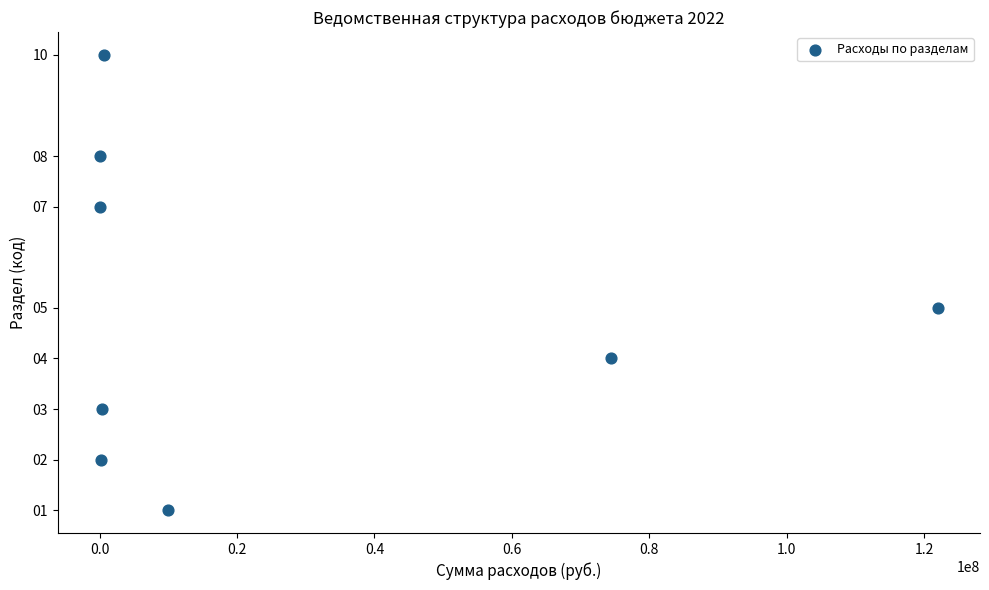

What is the average Y value?

5